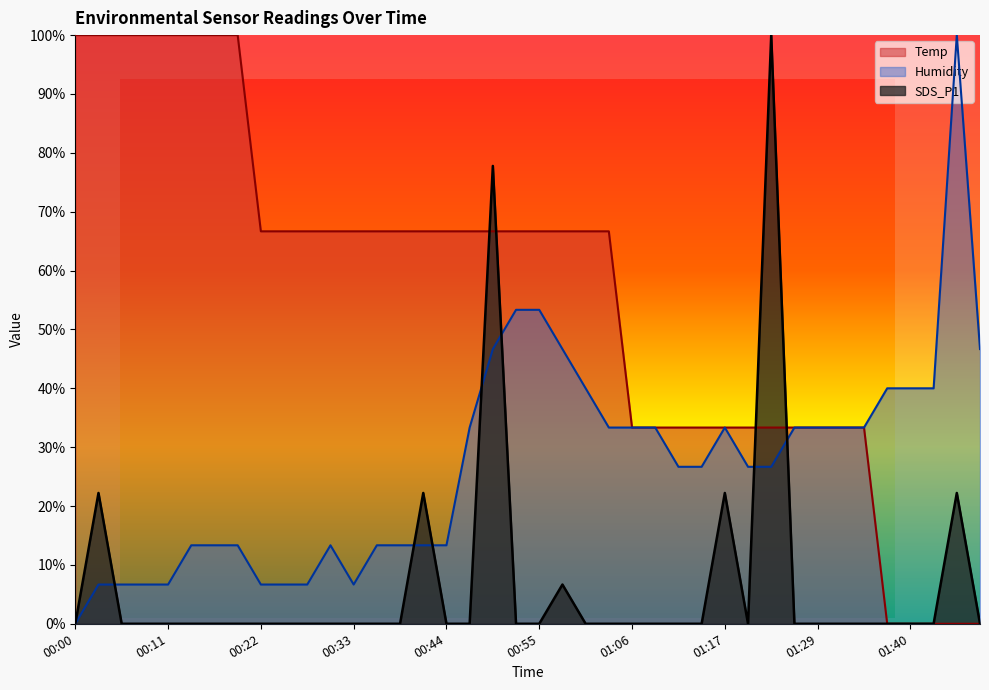

Which has a higher value, 00:25 or 00:09?

00:09